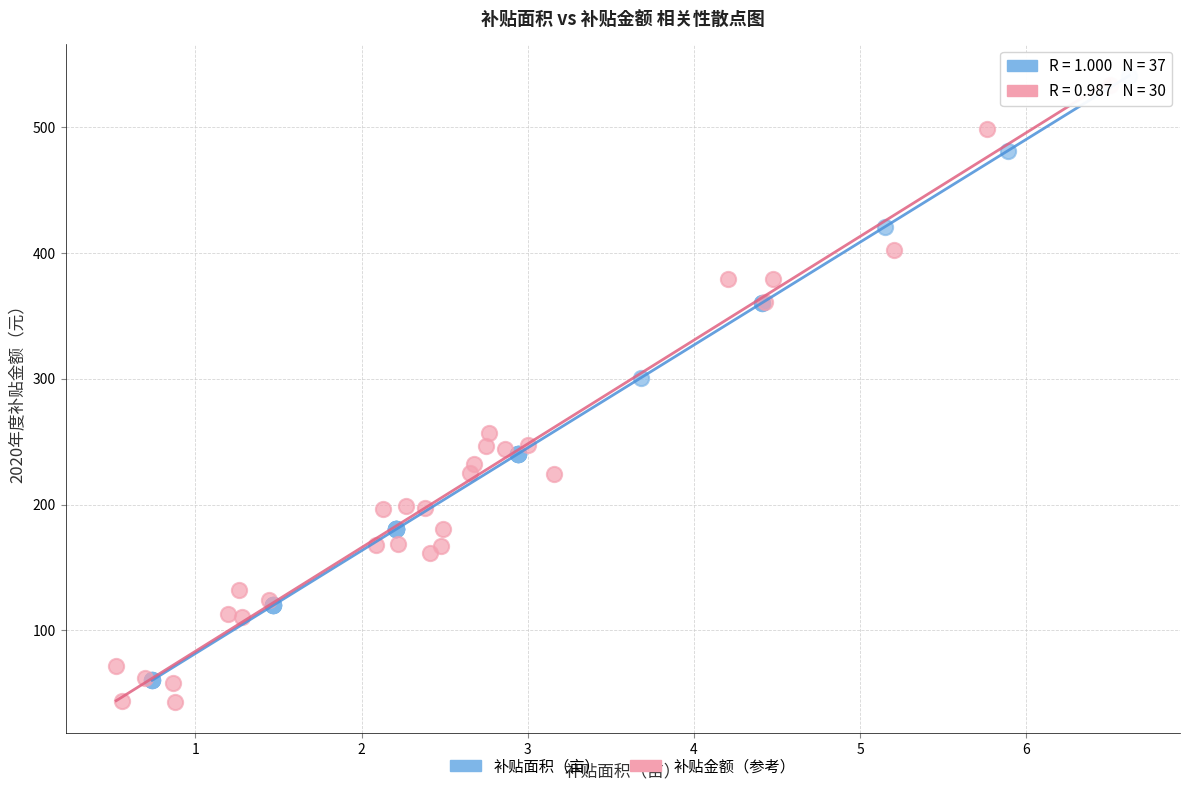

What are all the series names shown in the legend?

补贴面积（亩）, 补贴金额（参考）